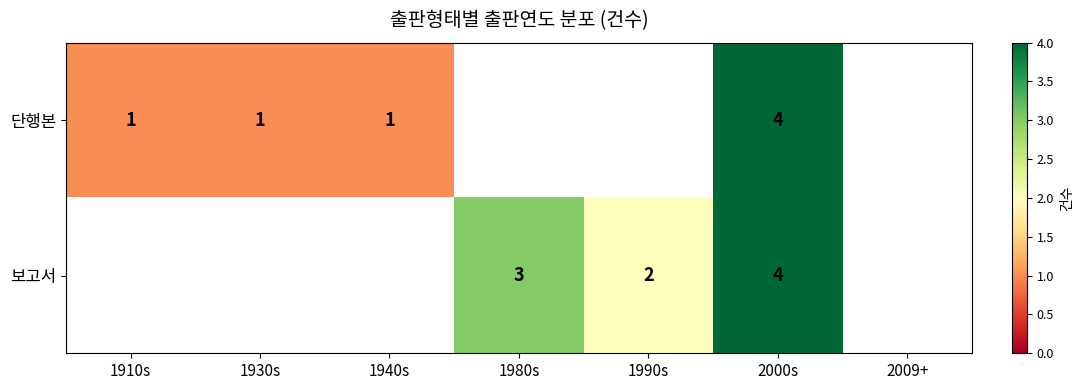

How many data points does each series have?

7